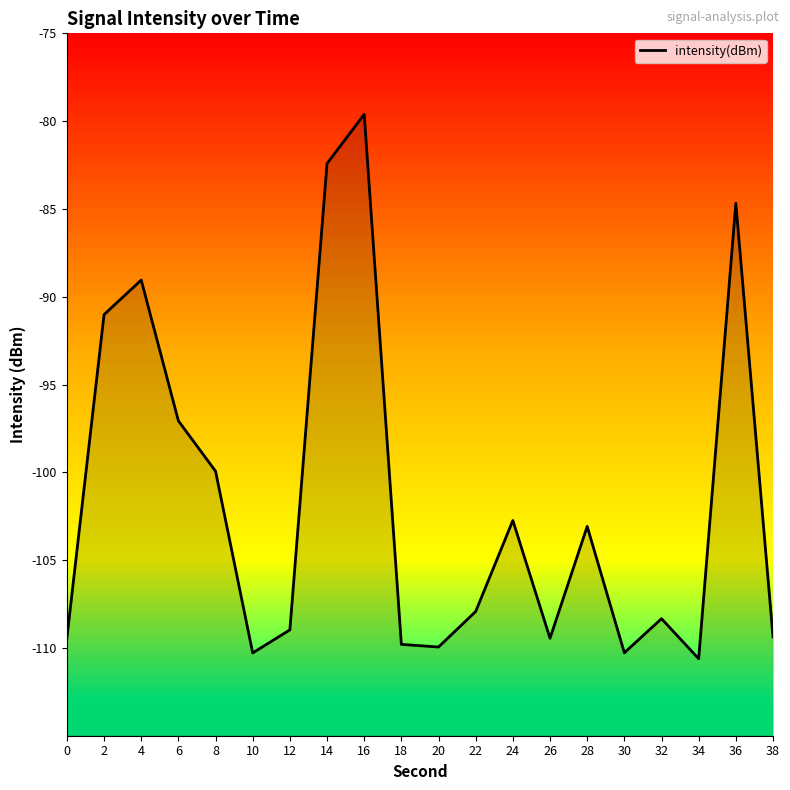

What is the maximum value shown in the chart?

-79.6